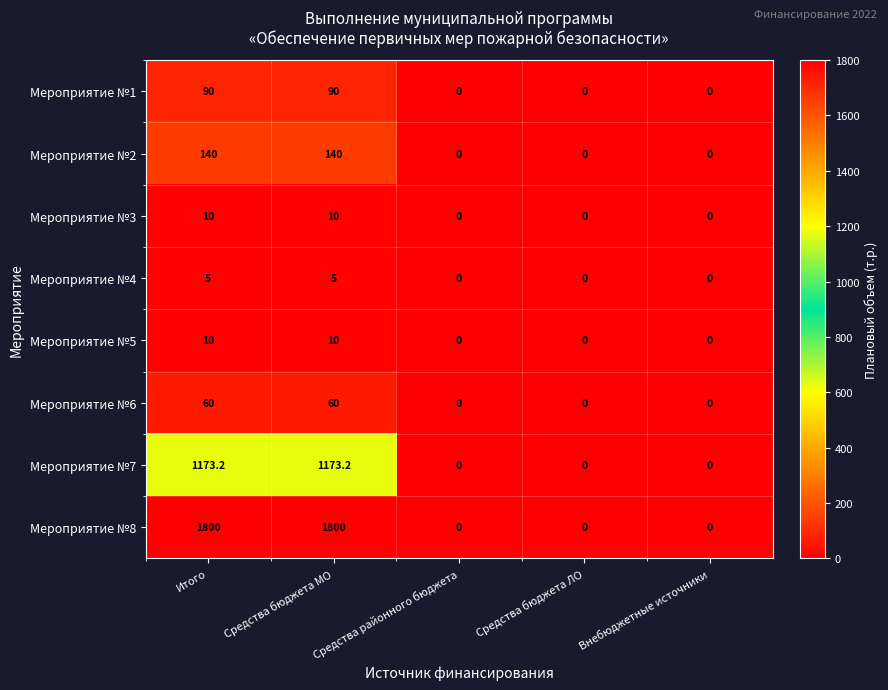

What is the average value of the Мероприятие №5 series?

4.0